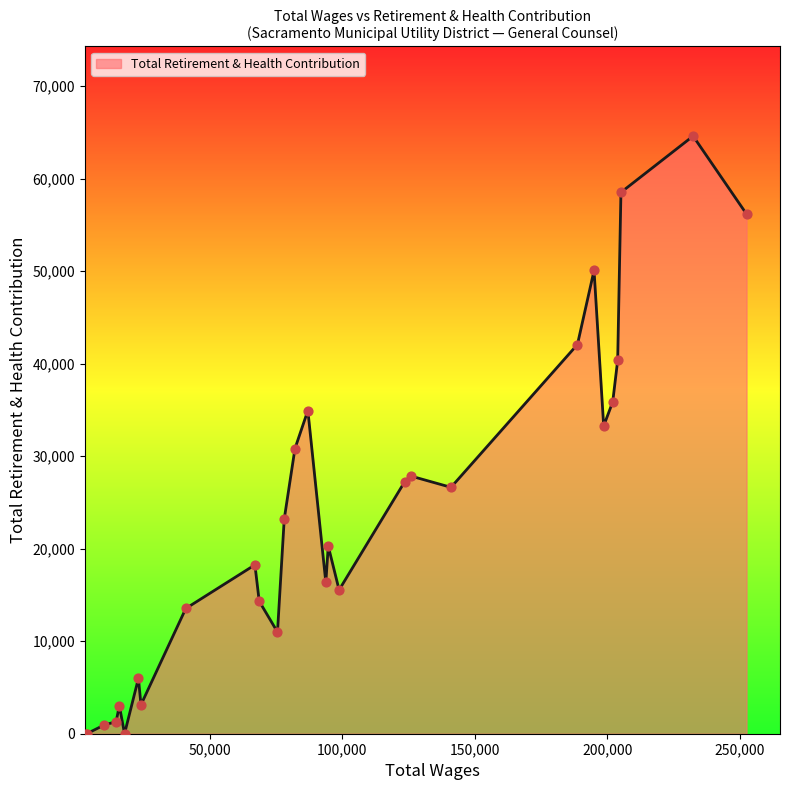

What is the maximum value shown in the chart?

64617